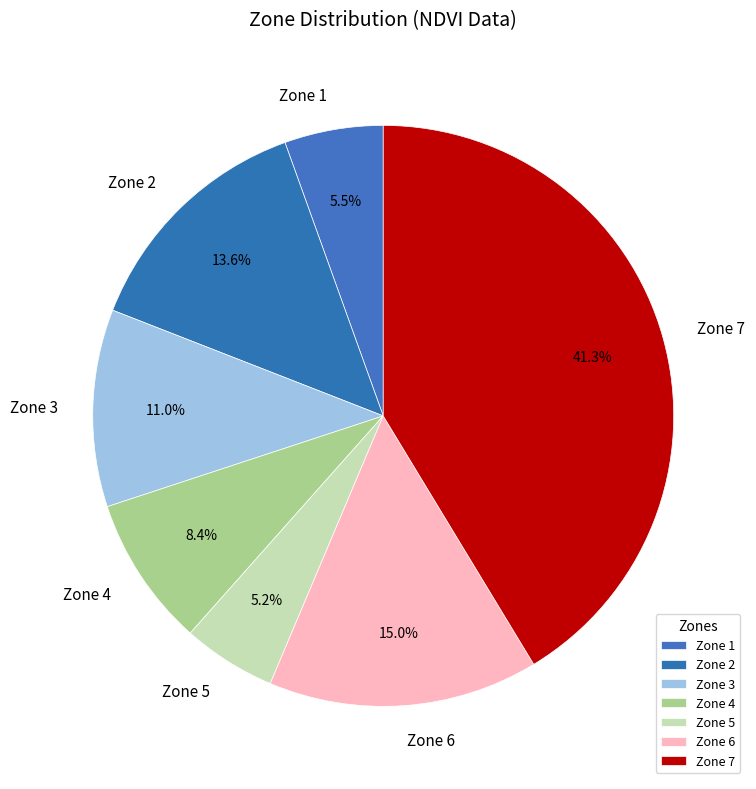

What is the total percentage of Zone 4 and Zone 6?

23.4%